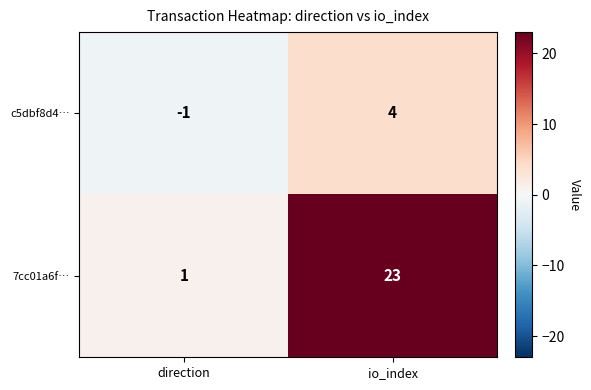

True or false: c5dbf8d4… has a value of -1 at direction.

True